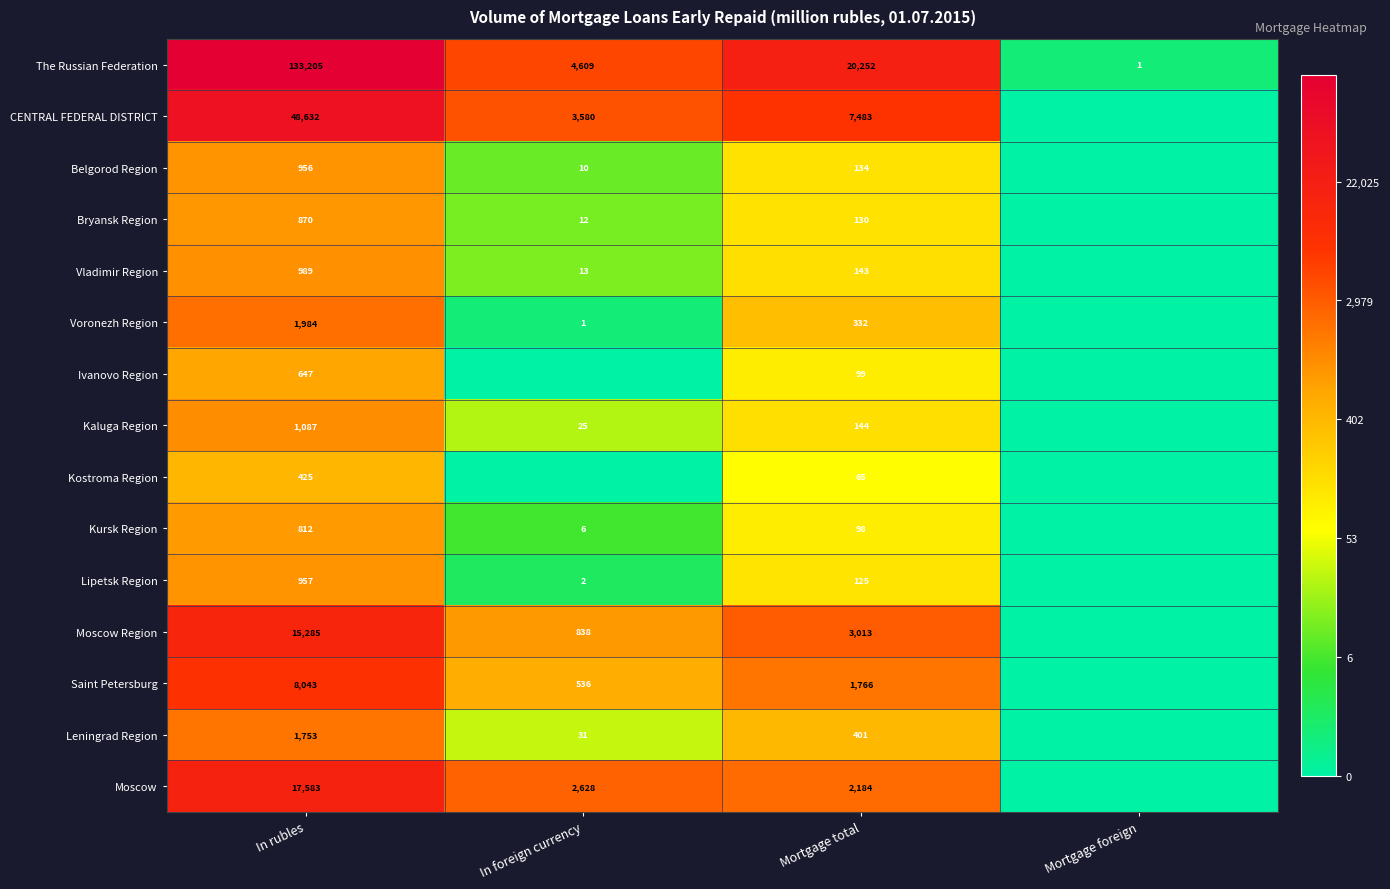

Rank the series at In rubles from lowest to highest value.

Kostroma Region, Ivanovo Region, Kursk Region, Bryansk Region, Belgorod Region, Lipetsk Region, Vladimir Region, Kaluga Region, Leningrad Region, Voronezh Region, Saint Petersburg, Moscow Region, Moscow, CENTRAL FEDERAL DISTRICT, The Russian Federation